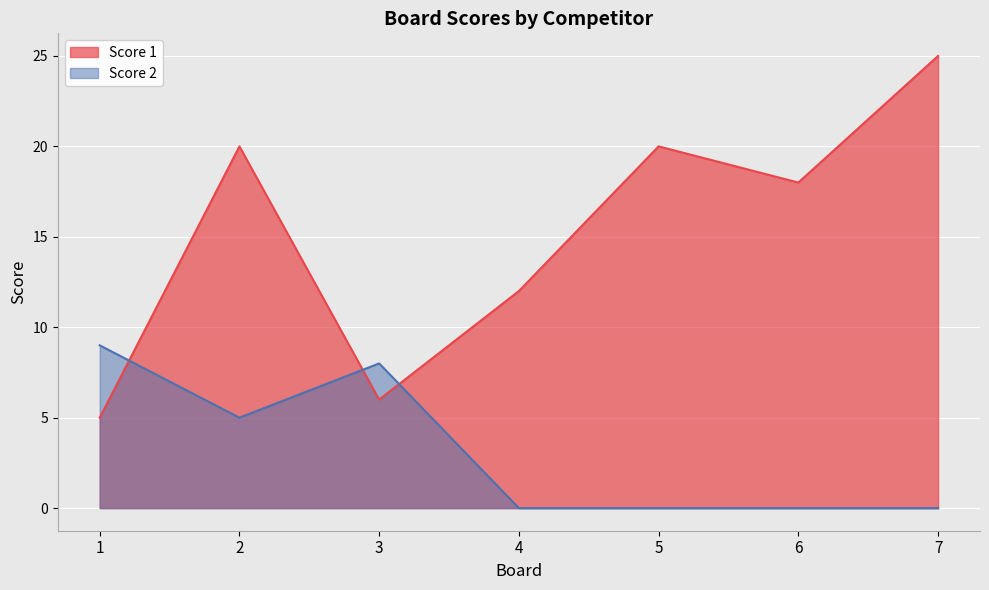

What is the average value of the Score 1 series?

15